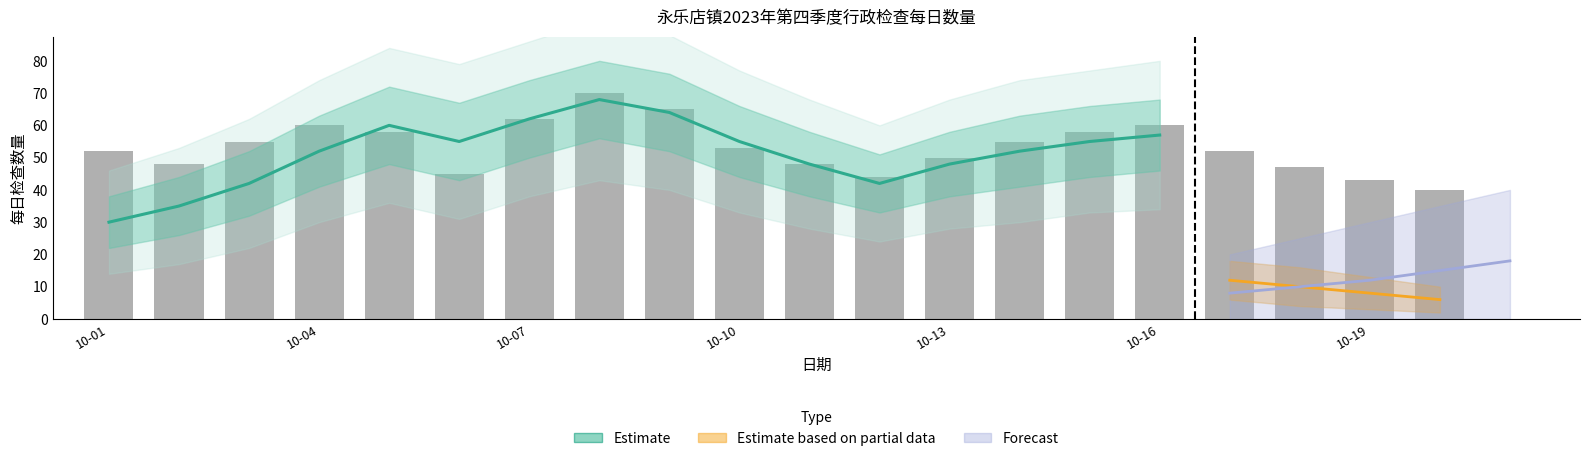

Reading left to right, what are all the values shown in this chart?

10-01=52	10-02=48	10-03=55	10-04=60	10-05=58	10-06=45	10-07=62	10-08=70	10-09=65	10-10=53	10-11=48	10-12=44	10-13=50	10-14=55	10-15=58	10-16=60	10-17=52	10-18=47	10-19=43	10-20=40